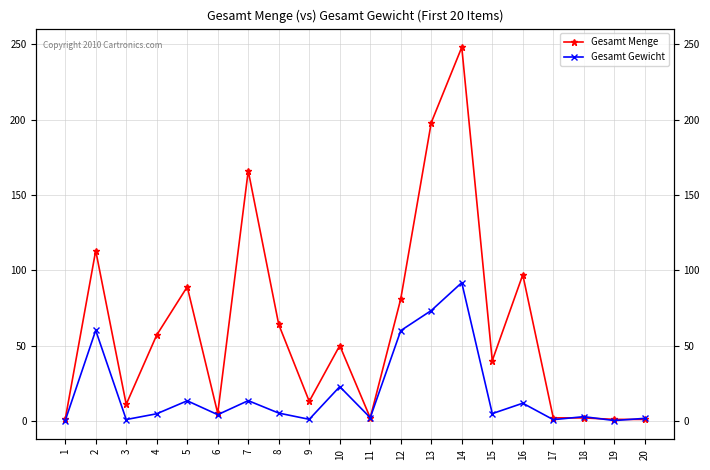

At 8, list the series in order from smallest to largest.

Gesamt Gewicht, Gesamt Menge